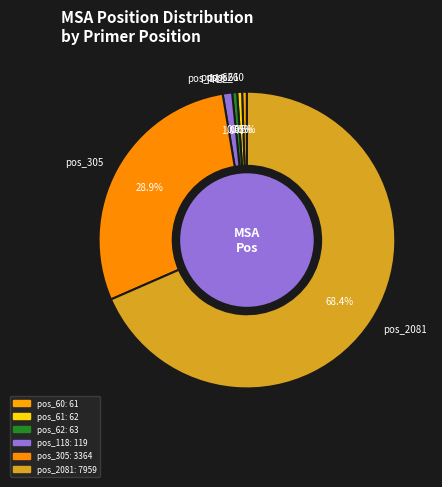

Do pos_305 and pos_2081 together represent more than half of the pie?

Yes